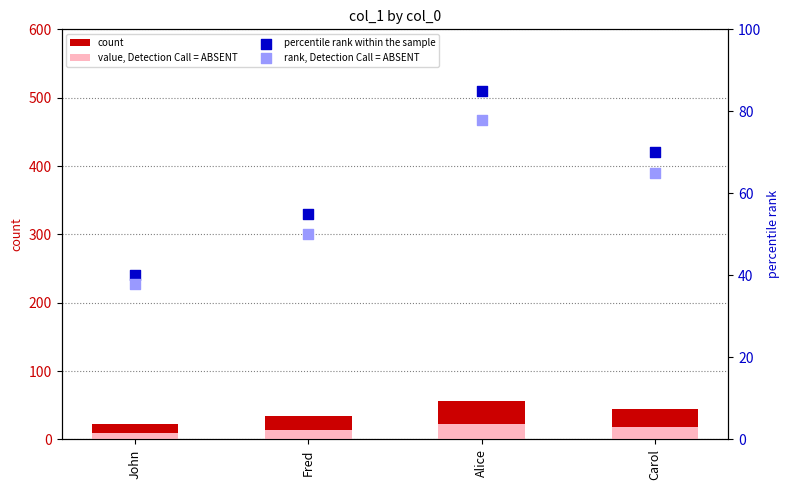

What is the total value across all series at John?

110.2